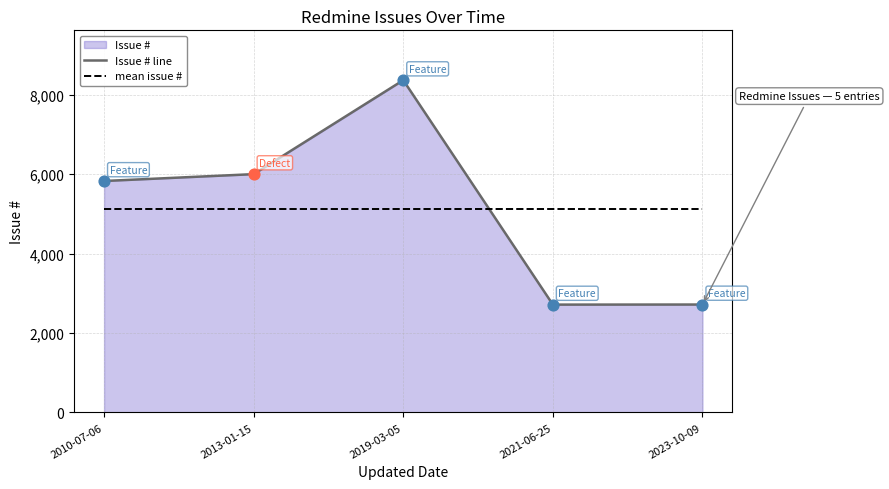

At which category is the sum across all series the highest?

2019-03-05